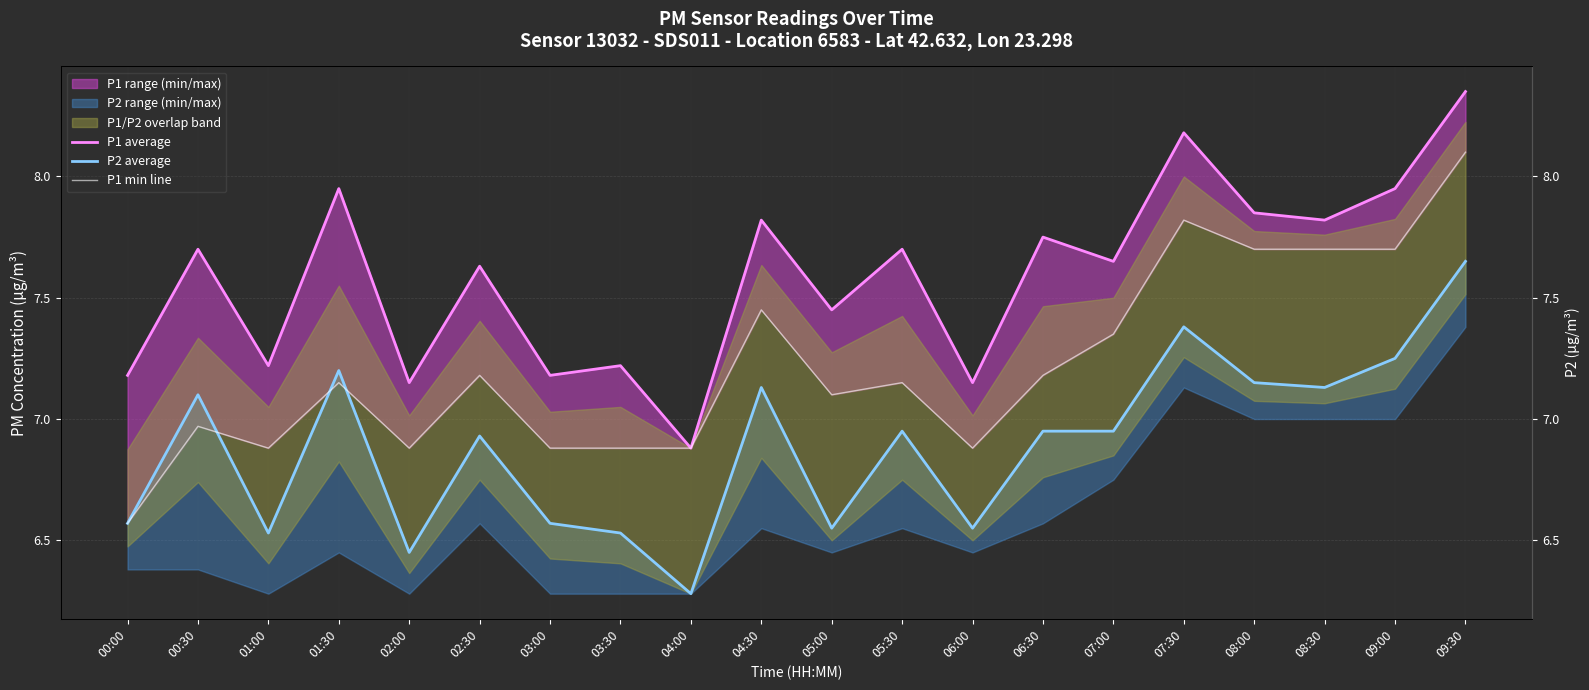

Which series changed the most between 04:30 and 07:30?

P1 min line